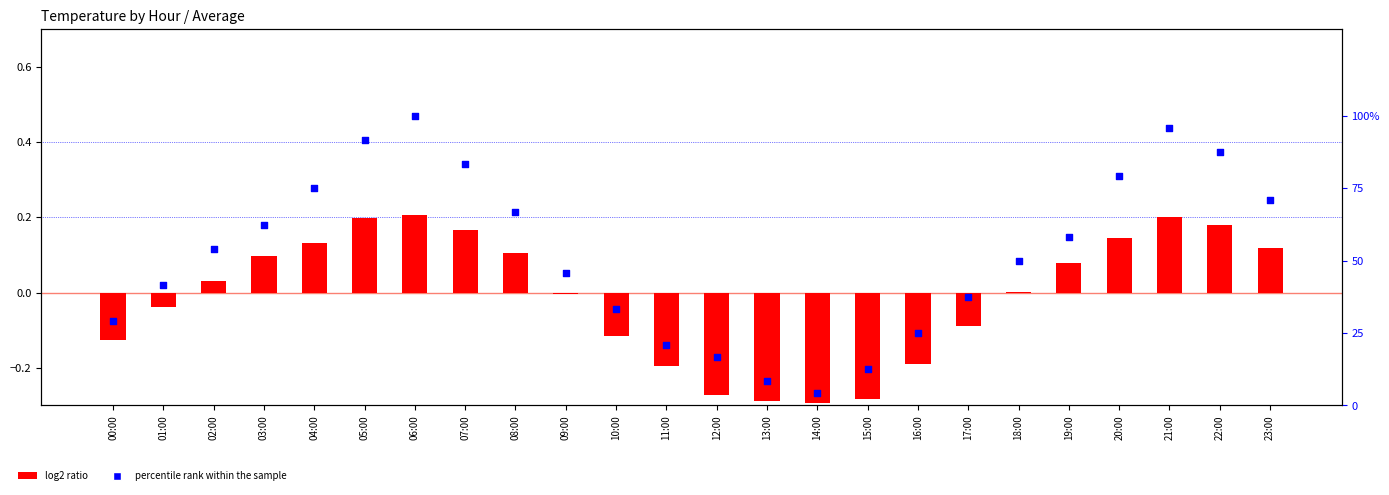

Which series contains the lowest Y value?

log2 ratio